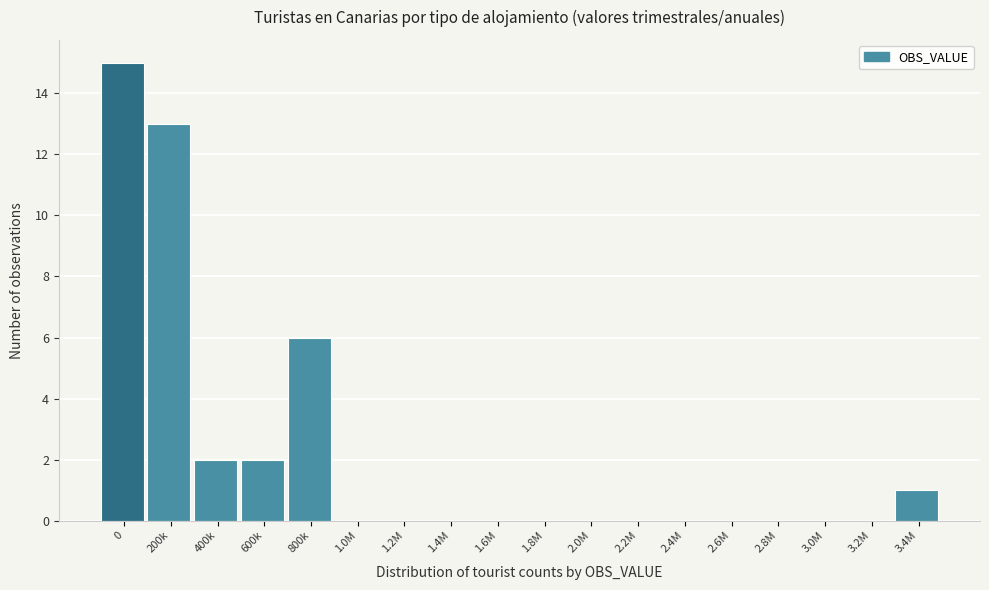

Reading left to right, list all the values displayed in this chart.

0=15	200k=13	400k=2	600k=2	800k=6	1.0M=0	1.2M=0	1.4M=0	1.6M=0	1.8M=0	2.0M=0	2.2M=0	2.4M=0	2.6M=0	2.8M=0	3.0M=0	3.2M=0	3.4M=1